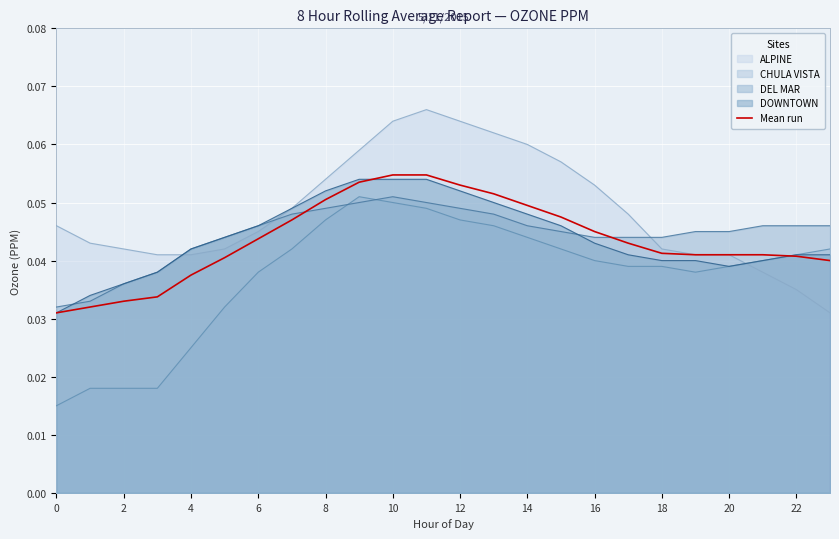

Reading left to right, extract all data points from this chart.

0.0	0.0	0.0	0.0	0.0	0.0	0.0	0.0	0.1	0.1	0.1	0.1	0.1	0.1	0.0	0.0	0.0	0.0	0.0	0.0	0.0	0.0	0.0	0.0